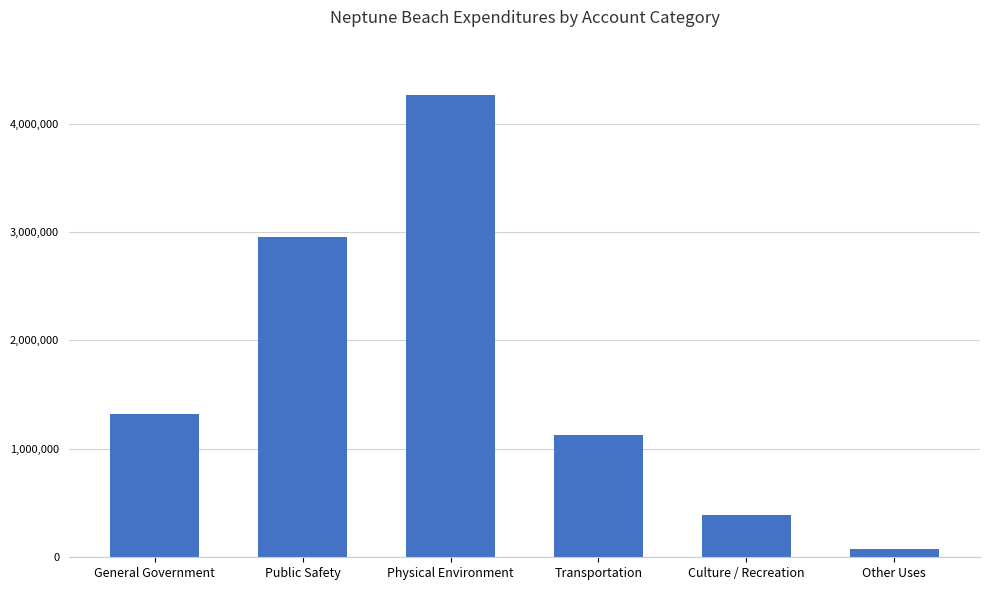

Rank the categories by value from lowest to highest.

Other Uses, Culture / Recreation, Transportation, General Government, Public Safety, Physical Environment